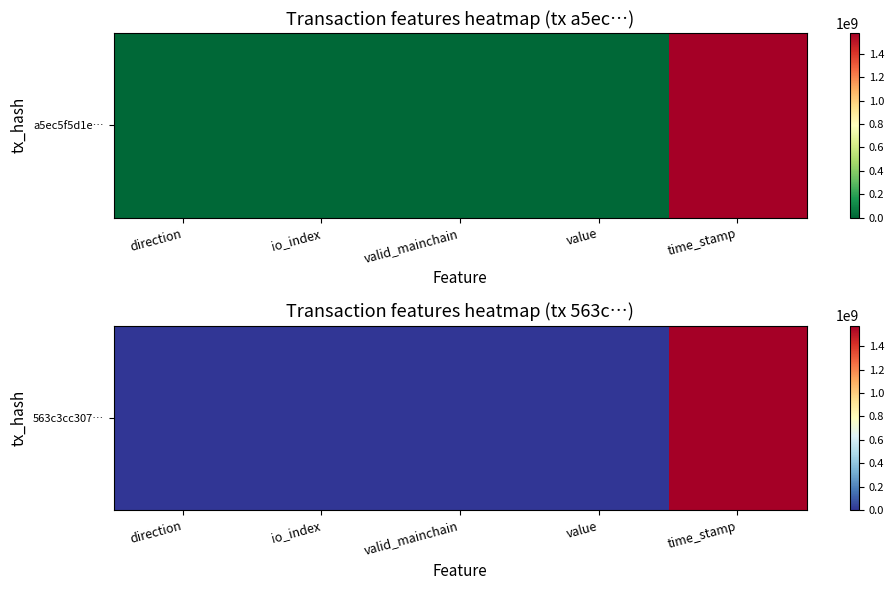

What is the difference between the maximum and minimum values?

1576970476.0